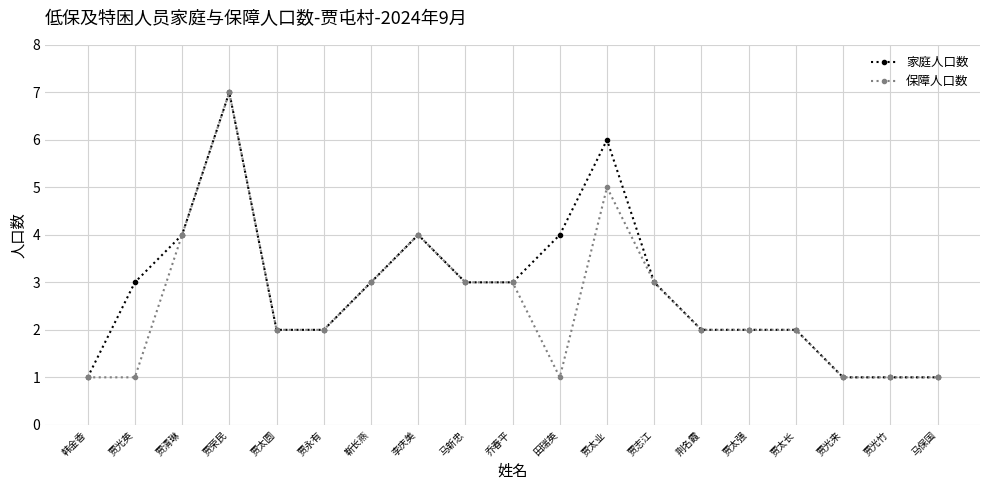

What is the label of the 13th point from the left?

贾志江